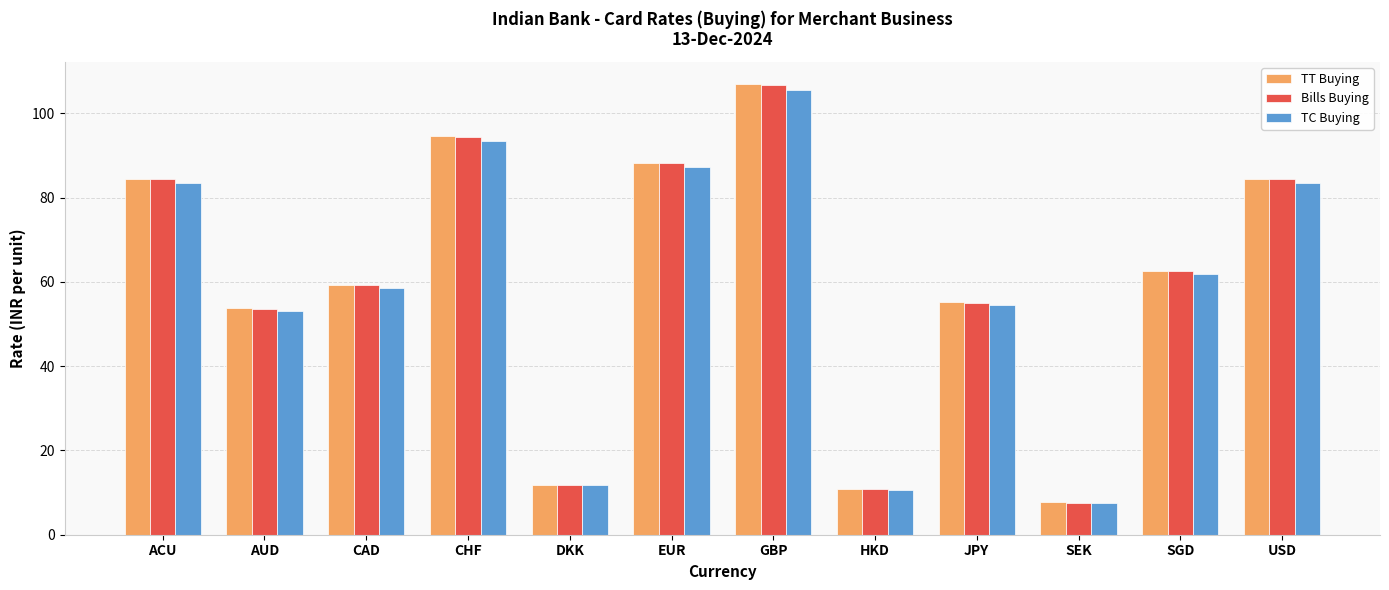

At how many categories does at least one series exceed 45?

9